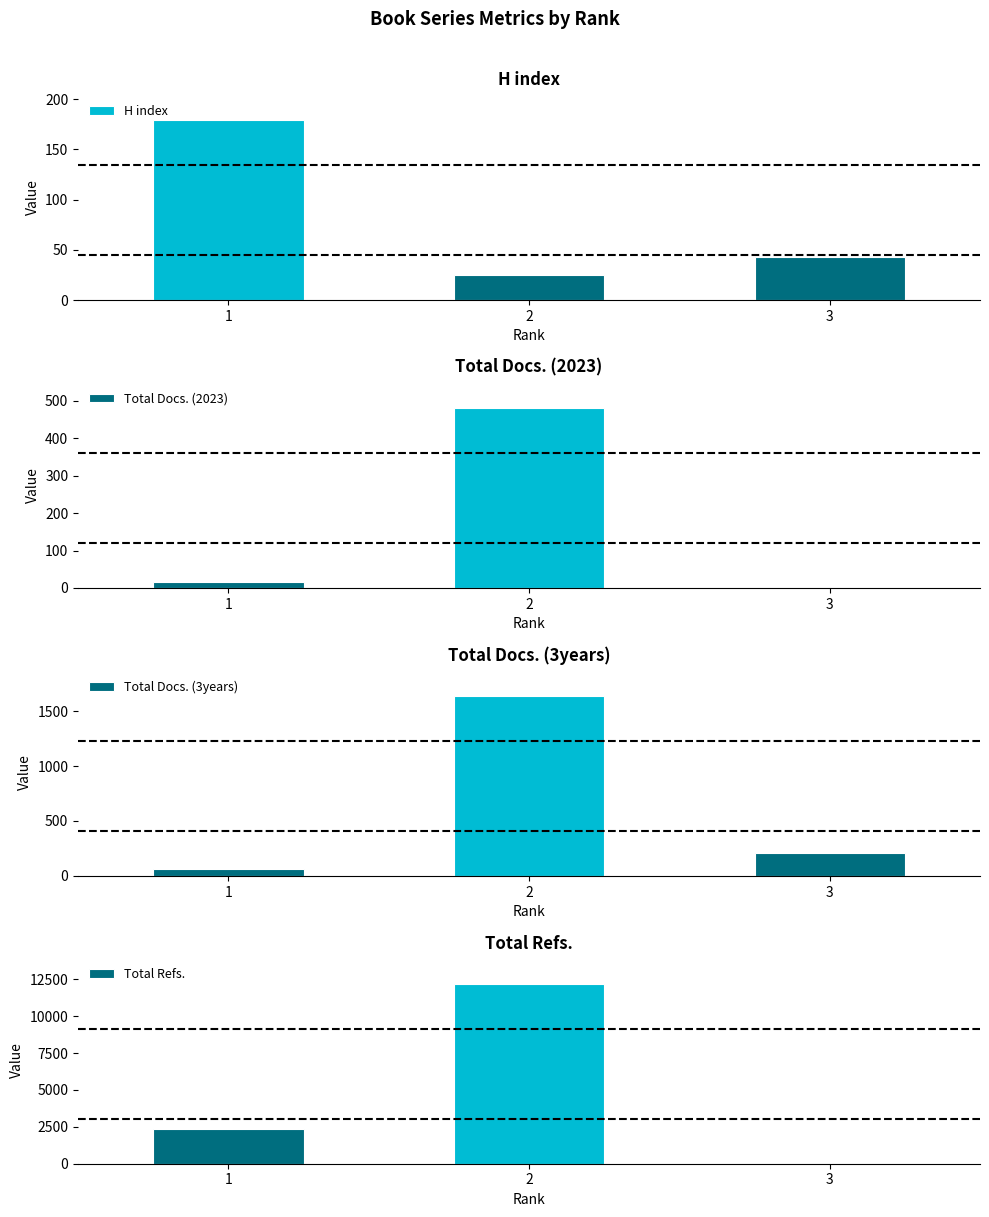

What is the highest value of the Total Refs. series?

12187